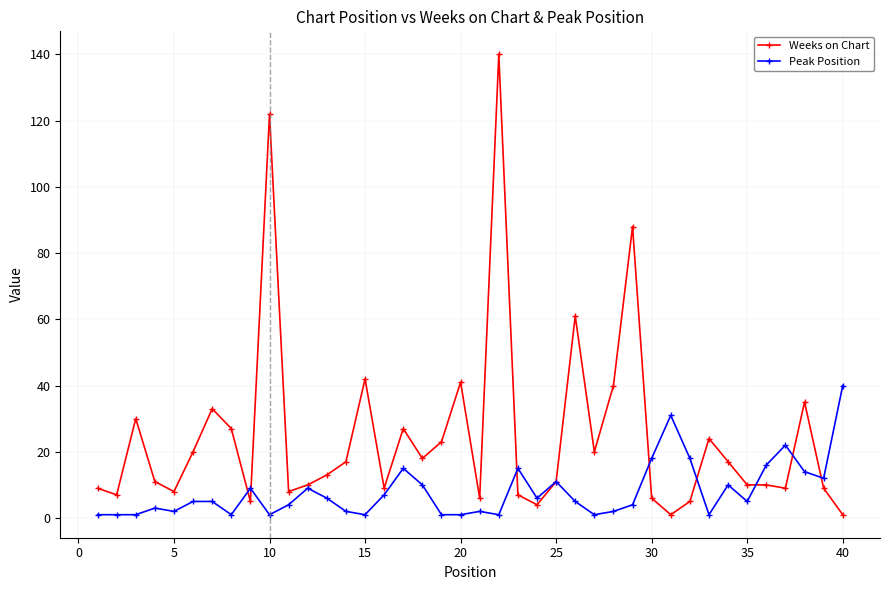

What is the difference between the second highest and minimum values in the Weeks on Chart series?

121